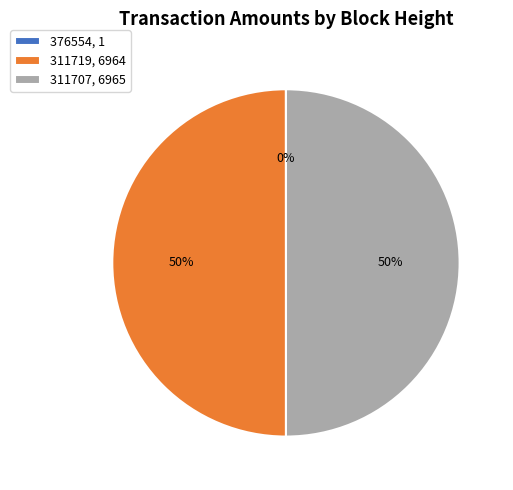

True or false: 311707 accounts for 40% of the total.

False